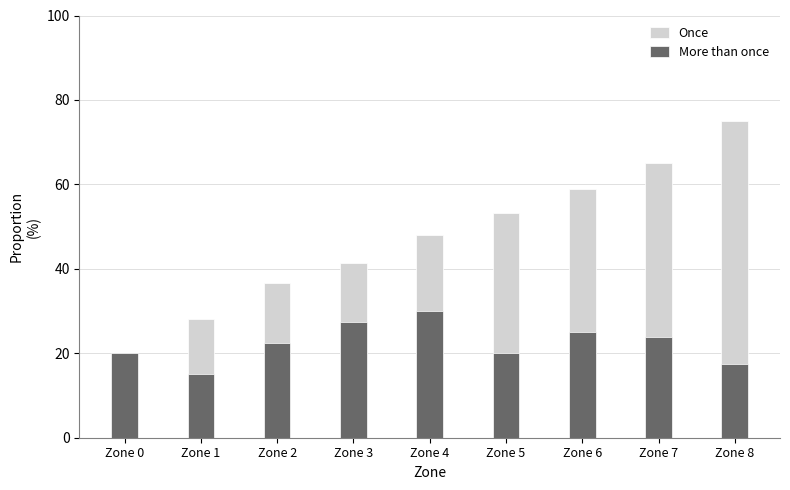

Is it true that Once equals 25.4 at Zone 6?

False